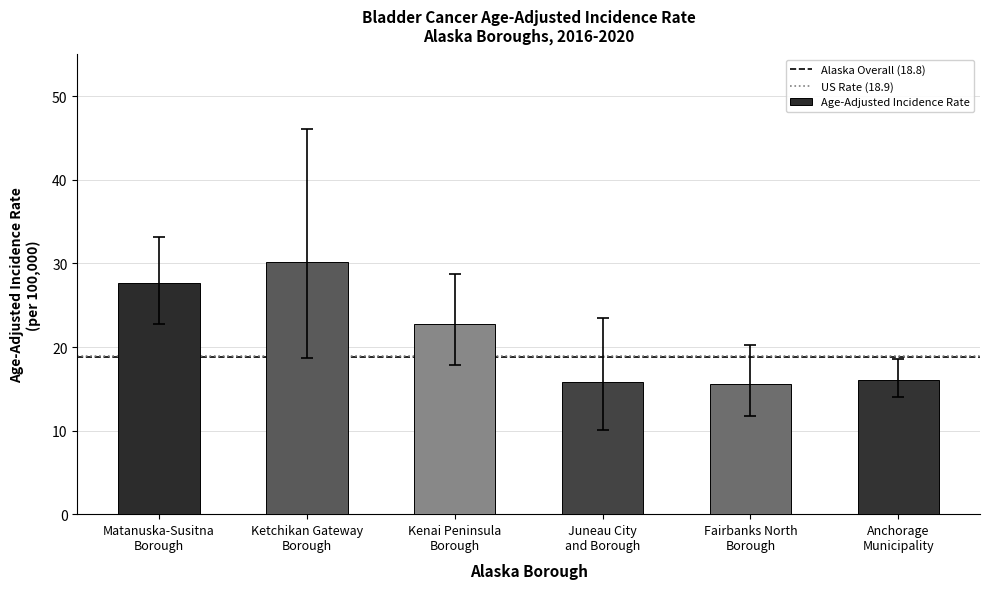

What is the difference between the second highest and minimum values?

12.0